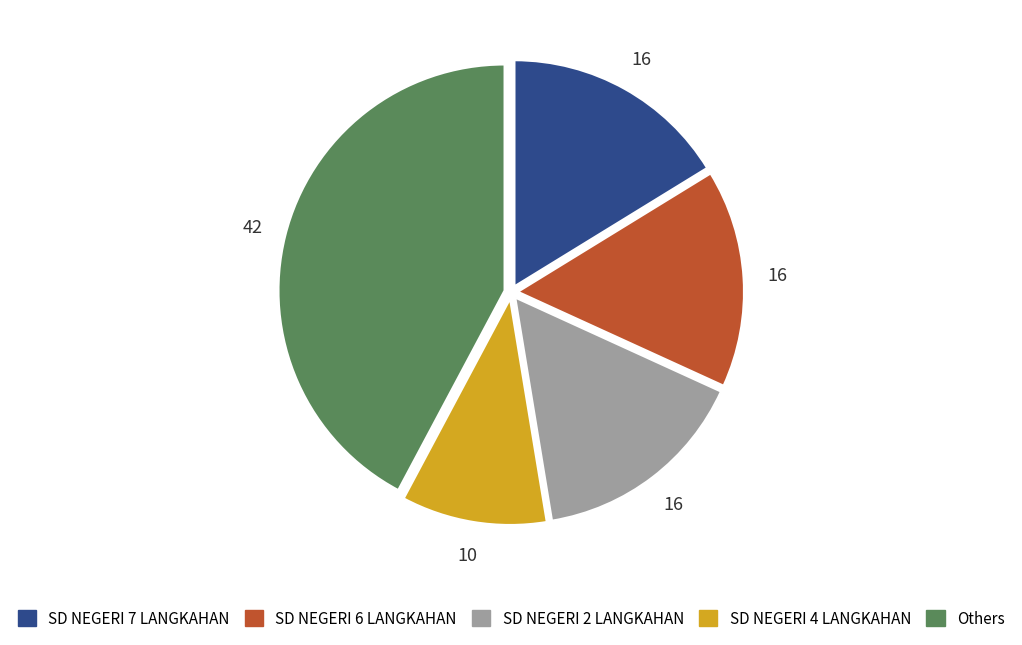

How many slices are in this pie chart?

5